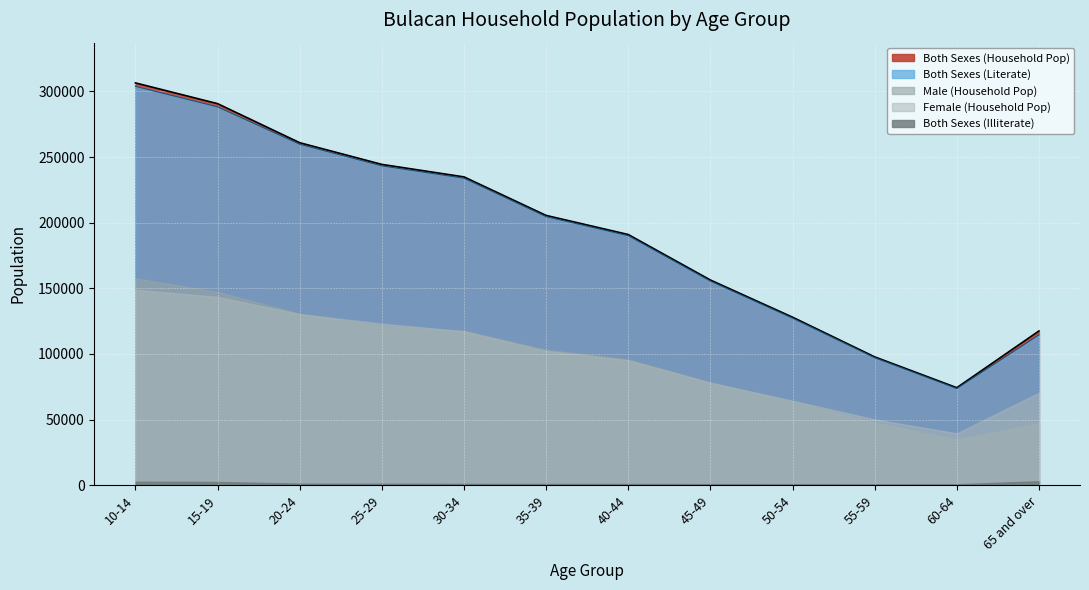

Where is the first local minimum for Both Sexes (Literate)?

60-64